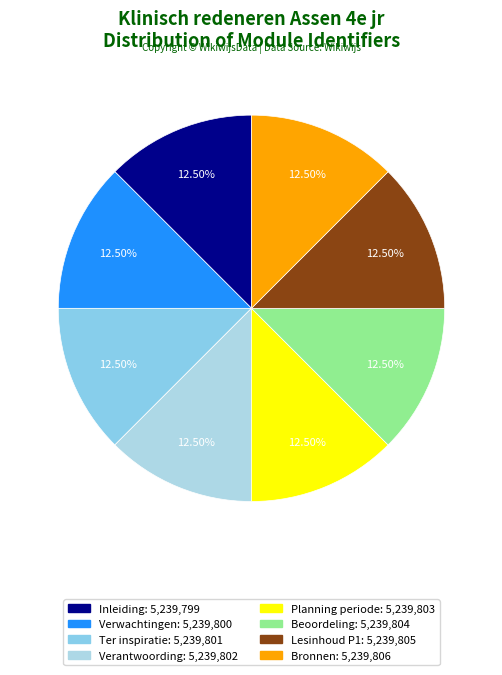

How many segments does this pie chart have?

8